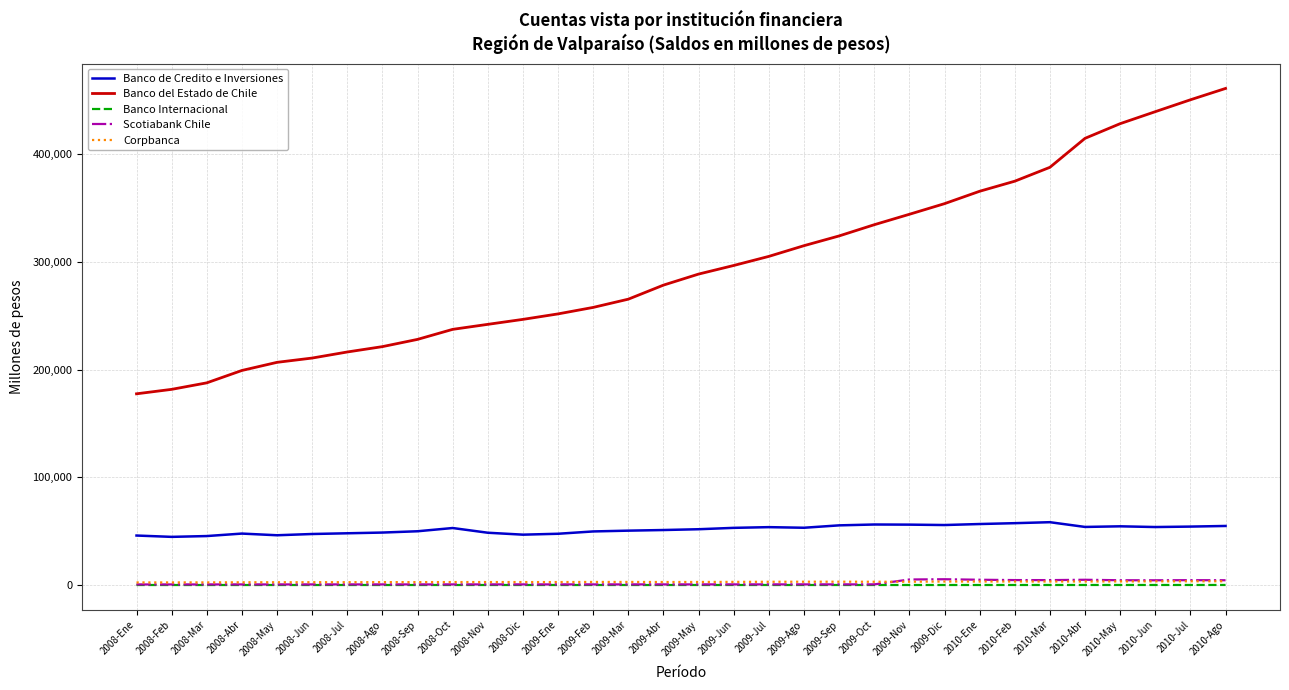

True or false: Banco Internacional and Banco del Estado de Chile intersect in this chart.

False